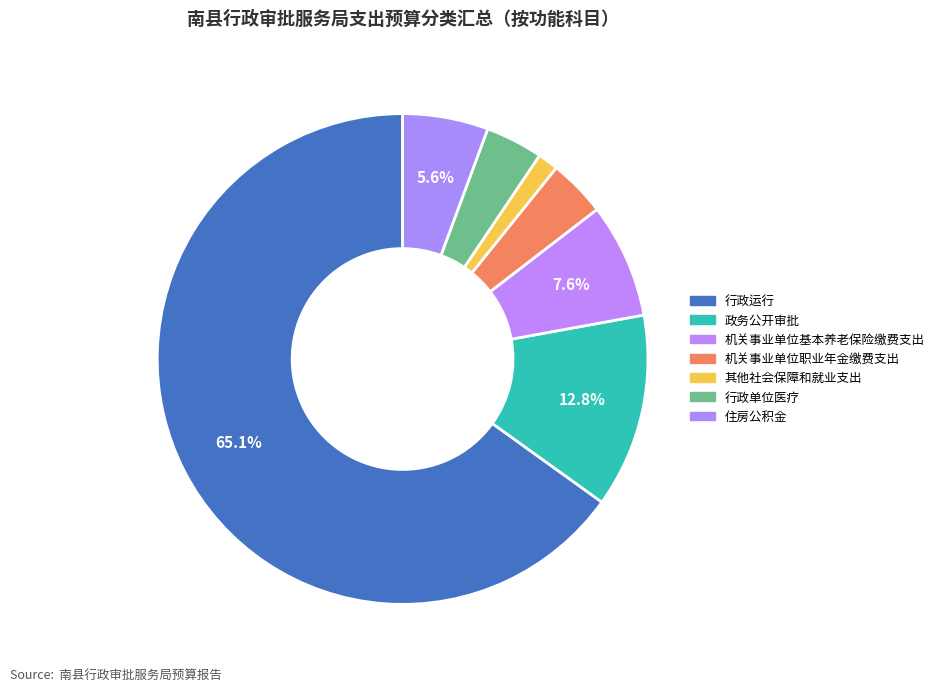

How many slices are in this pie chart?

7